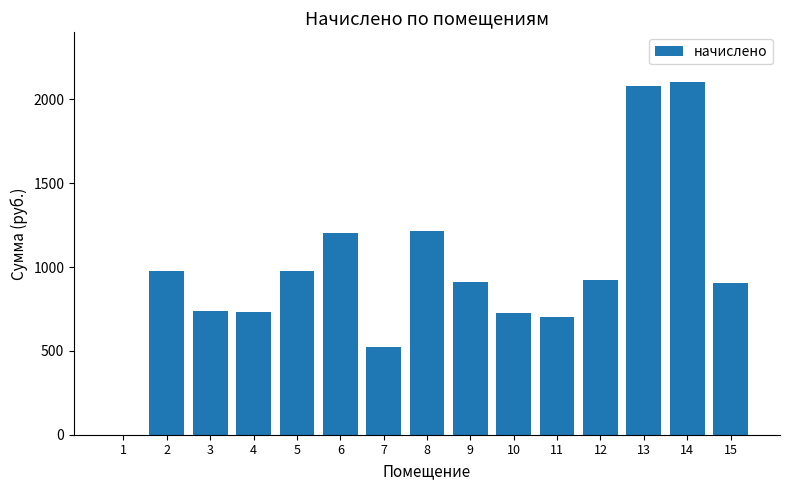

Approximately how many times larger is the value at 7 compared to 14?

0.2